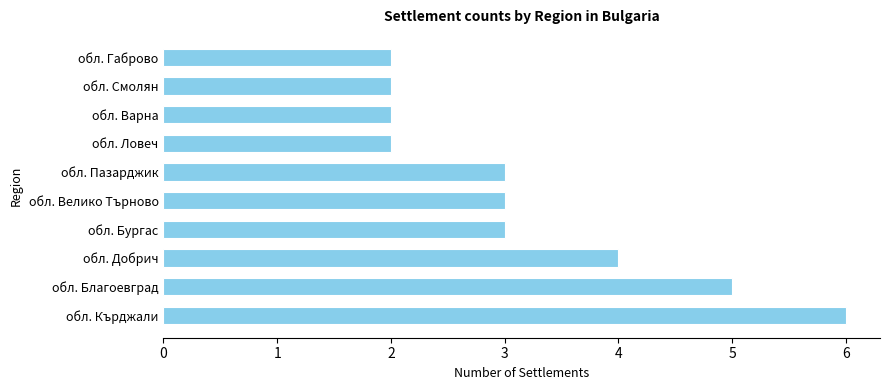

What is the sum of all values?

32